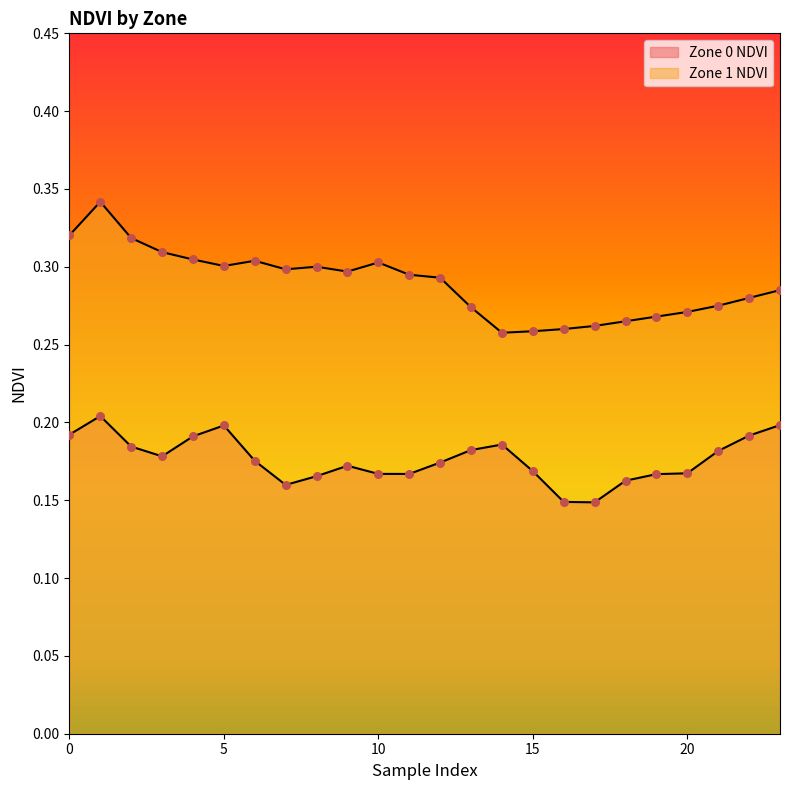

At which category is the sum across all series the highest?

1